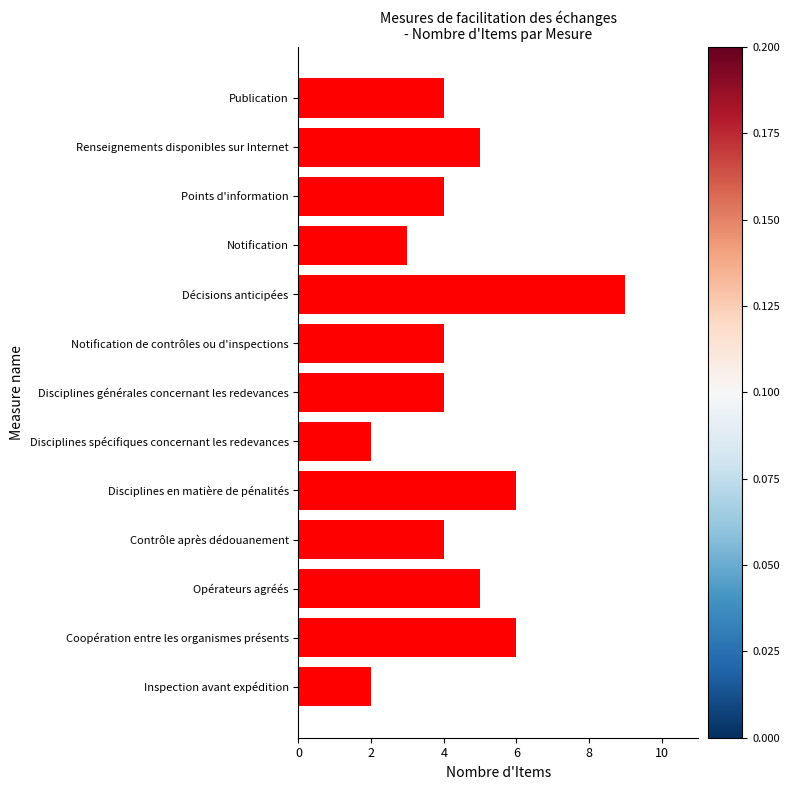

What is the change in value from Inspection avant expédition to Publication?

+2